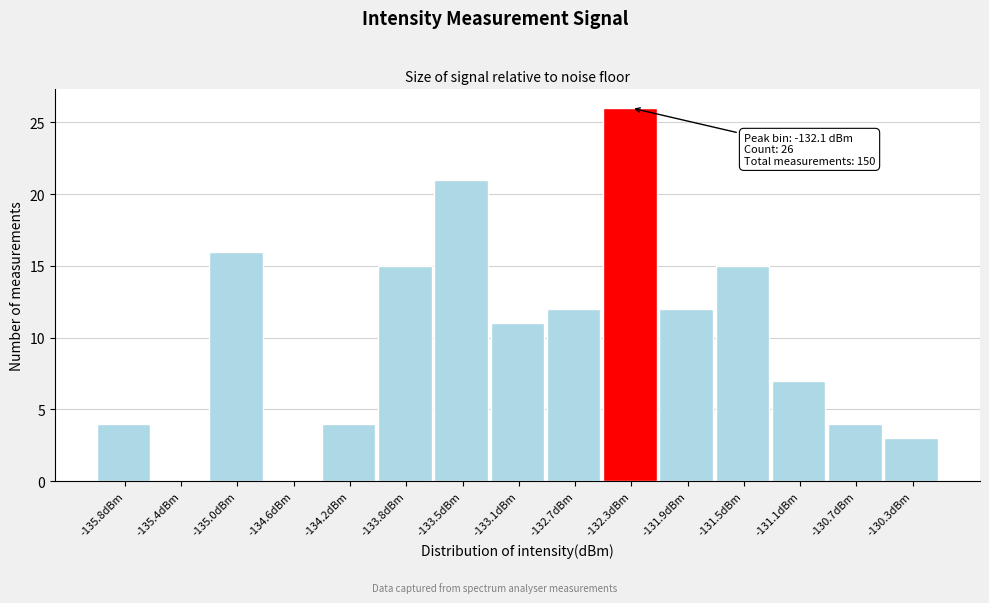

Reading right to left, list all the values displayed in this chart.

-130.3dBm=3	-130.7dBm=4	-131.1dBm=7	-131.5dBm=15	-131.9dBm=12	-132.3dBm=26	-132.7dBm=12	-133.1dBm=11	-133.5dBm=21	-133.8dBm=15	-134.2dBm=4	-134.6dBm=0	-135.0dBm=16	-135.4dBm=0	-135.8dBm=4